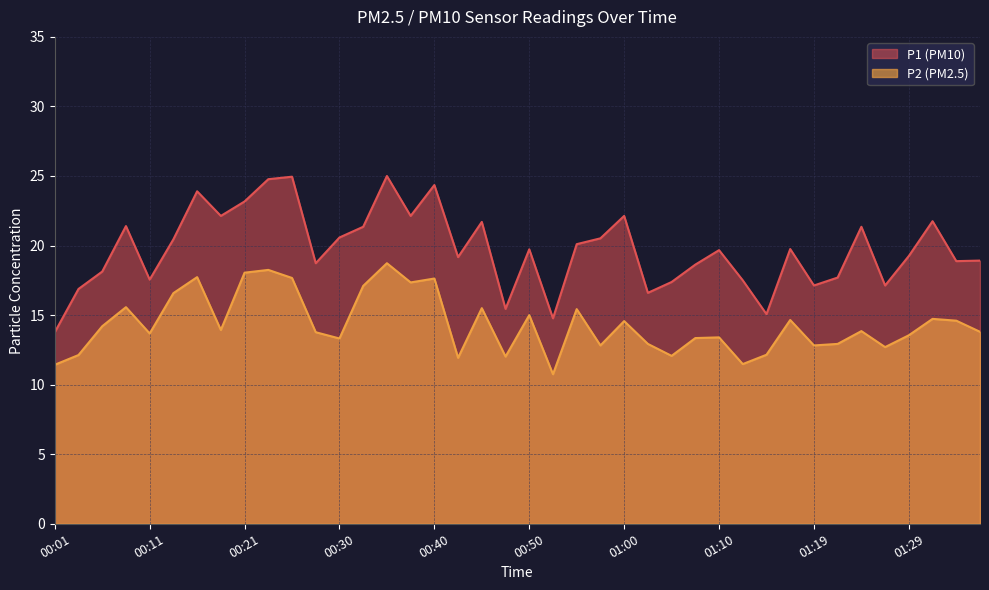

Does the chart have visible grid lines?

Yes